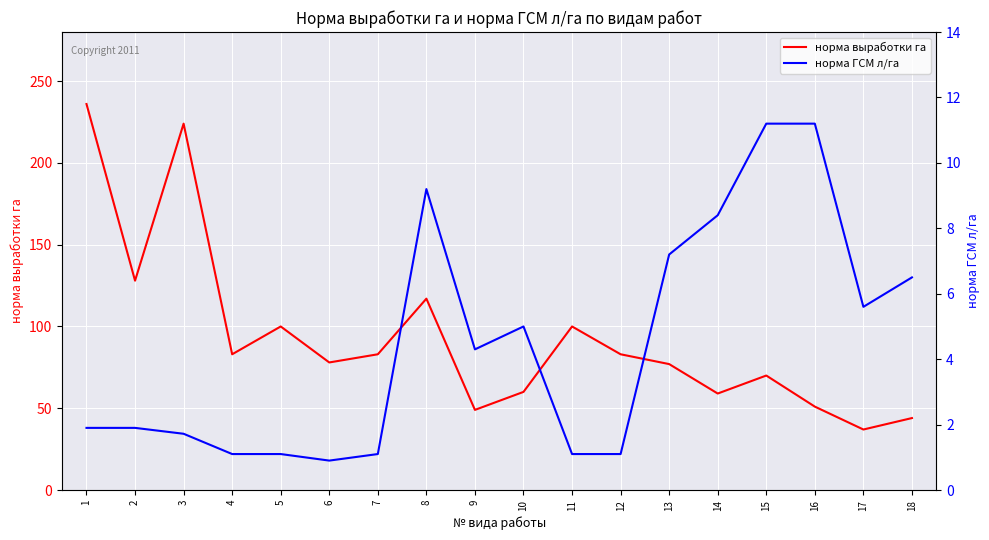

List the series in order of their peak value, highest first.

норма выработки га, норма ГСМ л/га